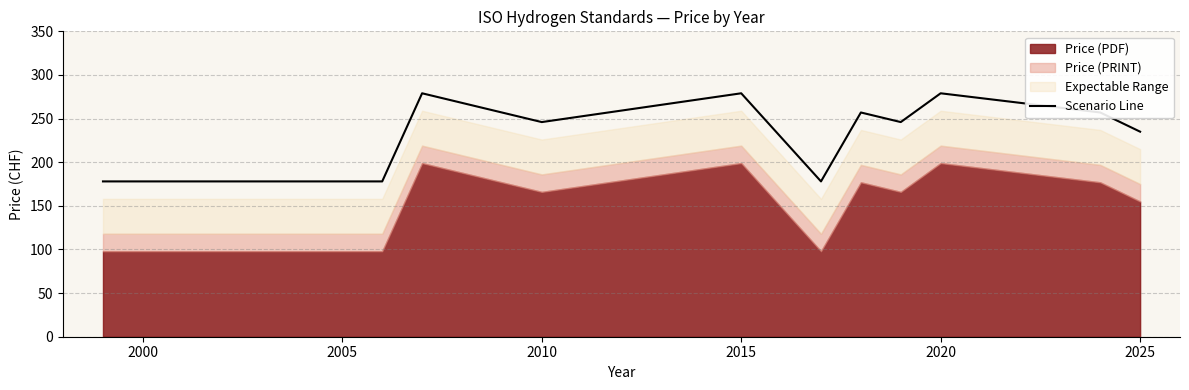

The Scenario Line series shows 246 at 2010. True or false?

True